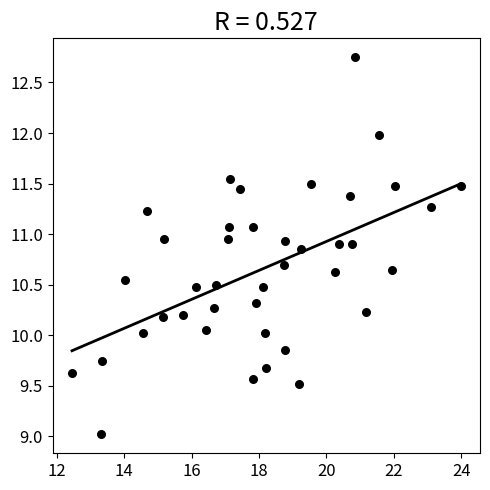

What is the range of Y values (max minus min)?

3.7